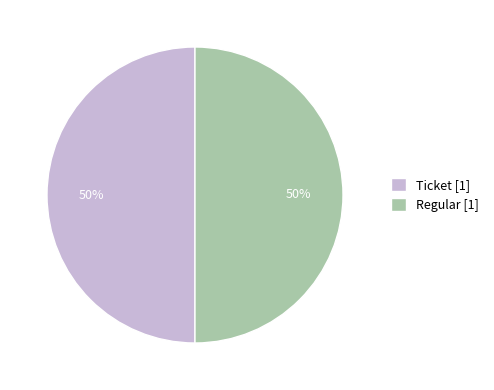

What is the ratio of the value at Ticket [1] to the value at Regular [1]?

1.0